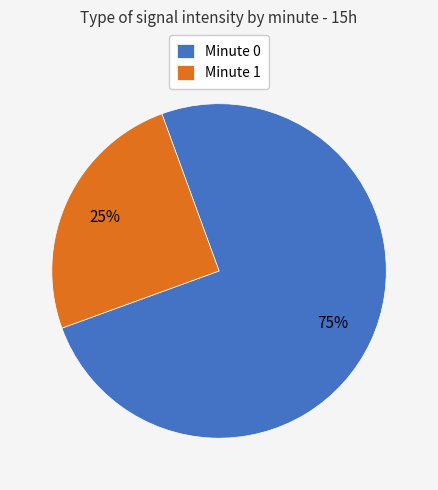

Count the number of slices in the pie.

2